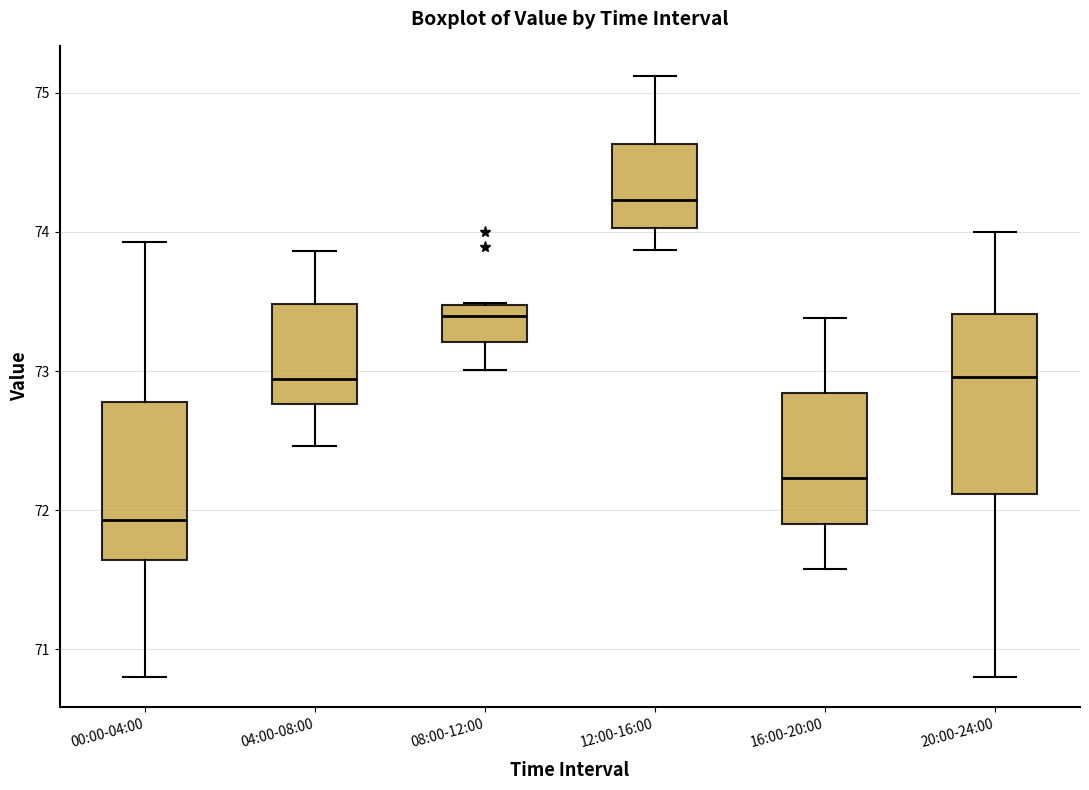

Which box's median line is the highest?

12:00-16:00